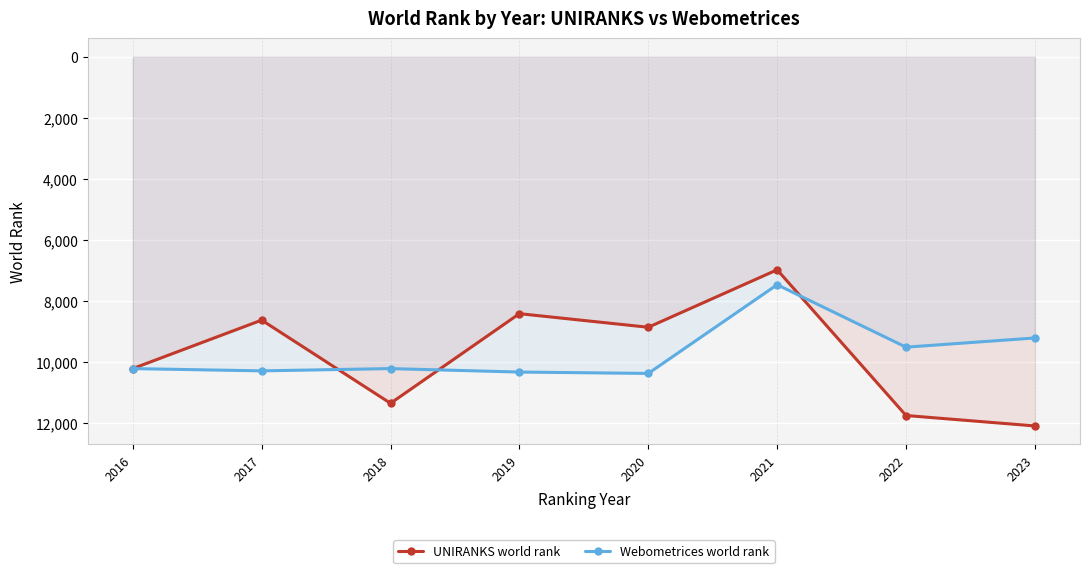

What is the lowest value of the UNIRANKS world rank series?

6977